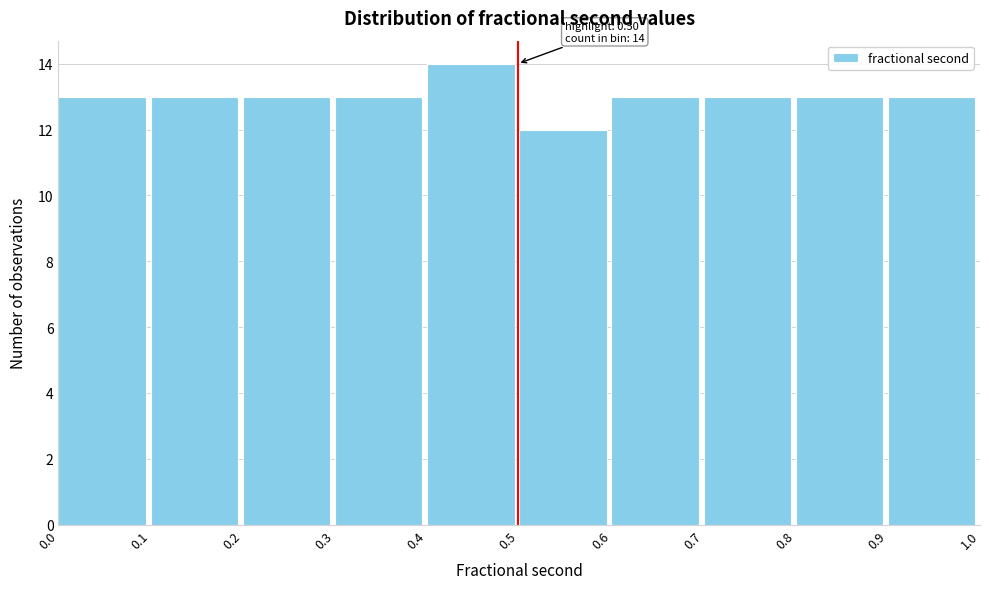

Reading right to left, extract all data points from this chart.

13	13	13	13	12	14	13	13	13	13